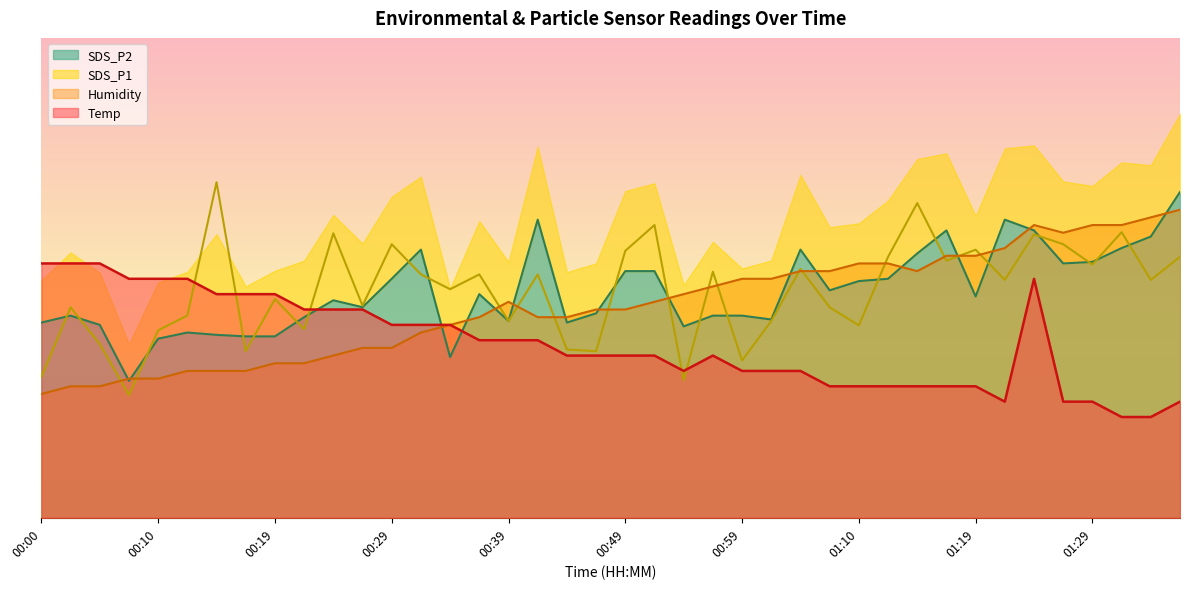

What is the label of the 13th point from the right?

01:07